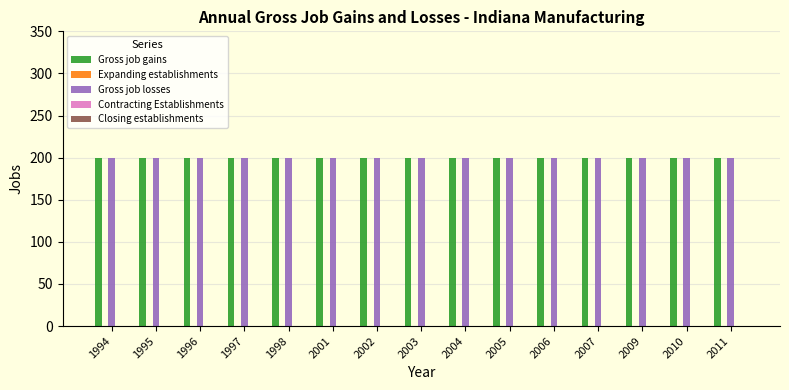

Does the chart contain stacked bars?

No